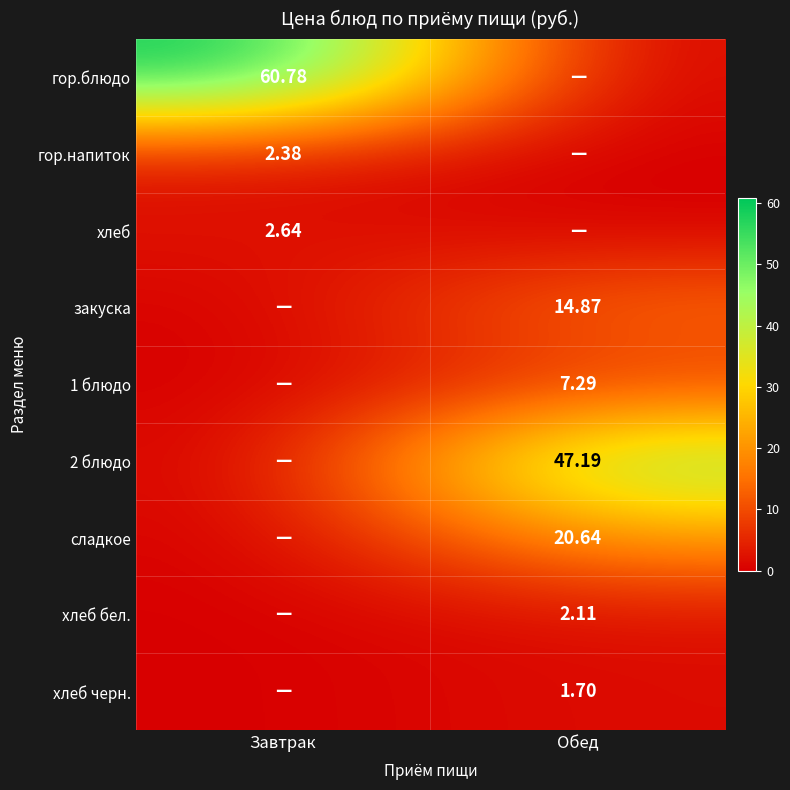

How many data points in хлеб бел. are above 2?

1